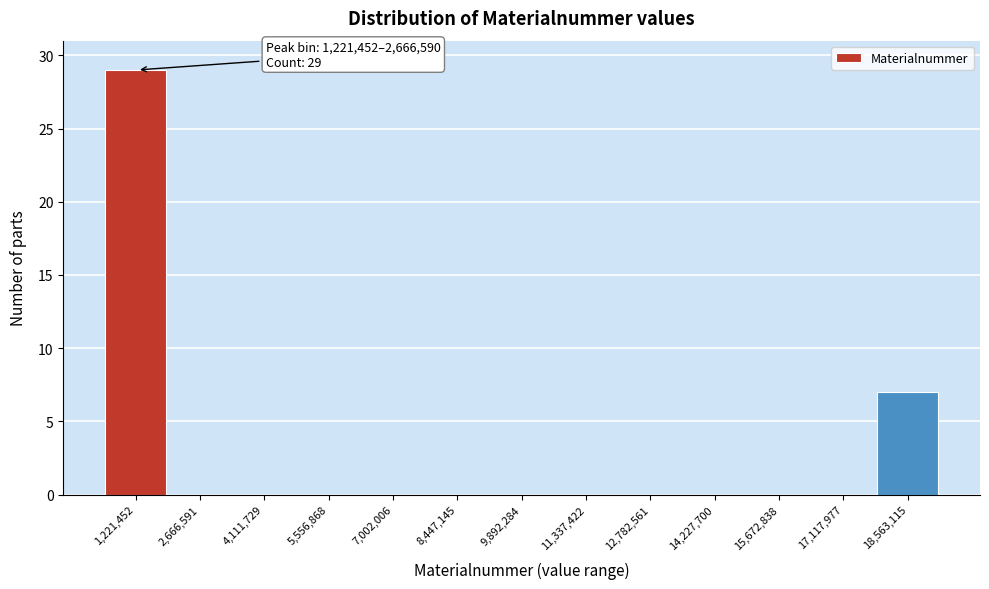

Reading left to right, transcribe all the data shown in this chart.

1,221,452=29	2,666,591=0	4,111,729=0	5,556,868=0	7,002,006=0	8,447,145=0	9,892,284=0	11,337,422=0	12,782,561=0	14,227,700=0	15,672,838=0	17,117,977=0	18,563,115=7